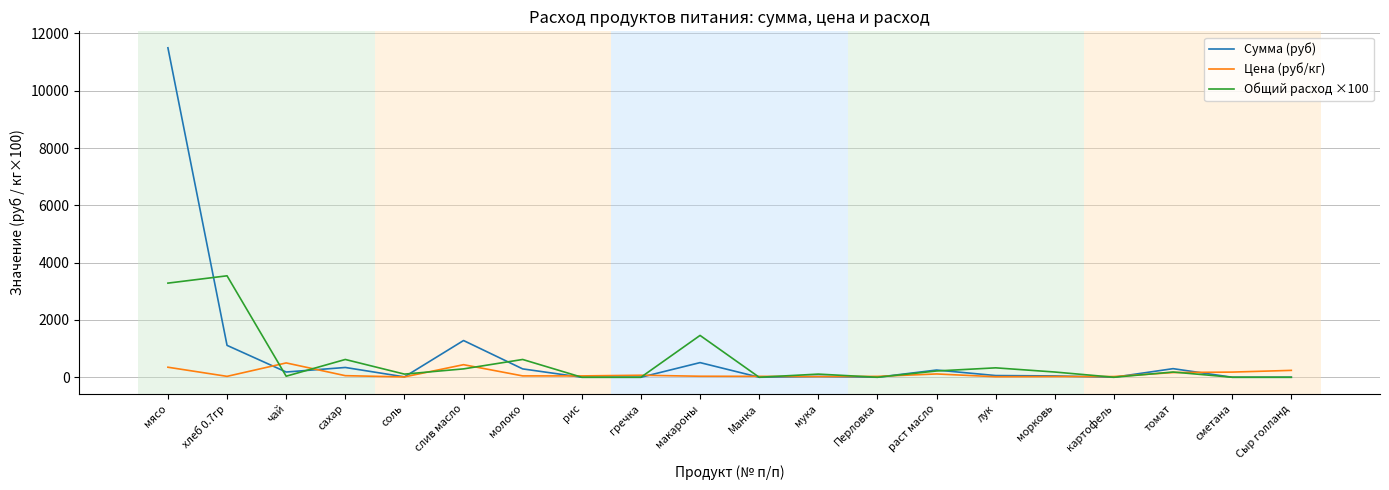

What position from the right is морковь?

5